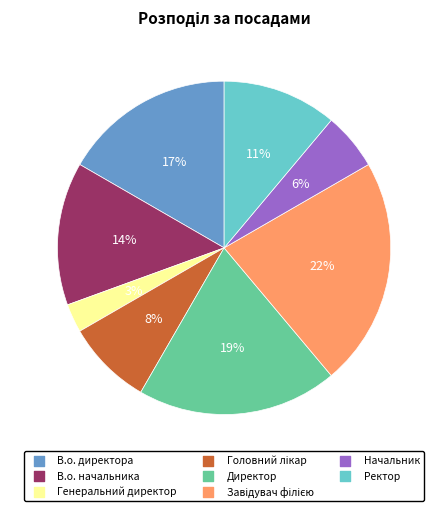

Combined, do Генеральний директор and В.о. директора account for over 50%?

No